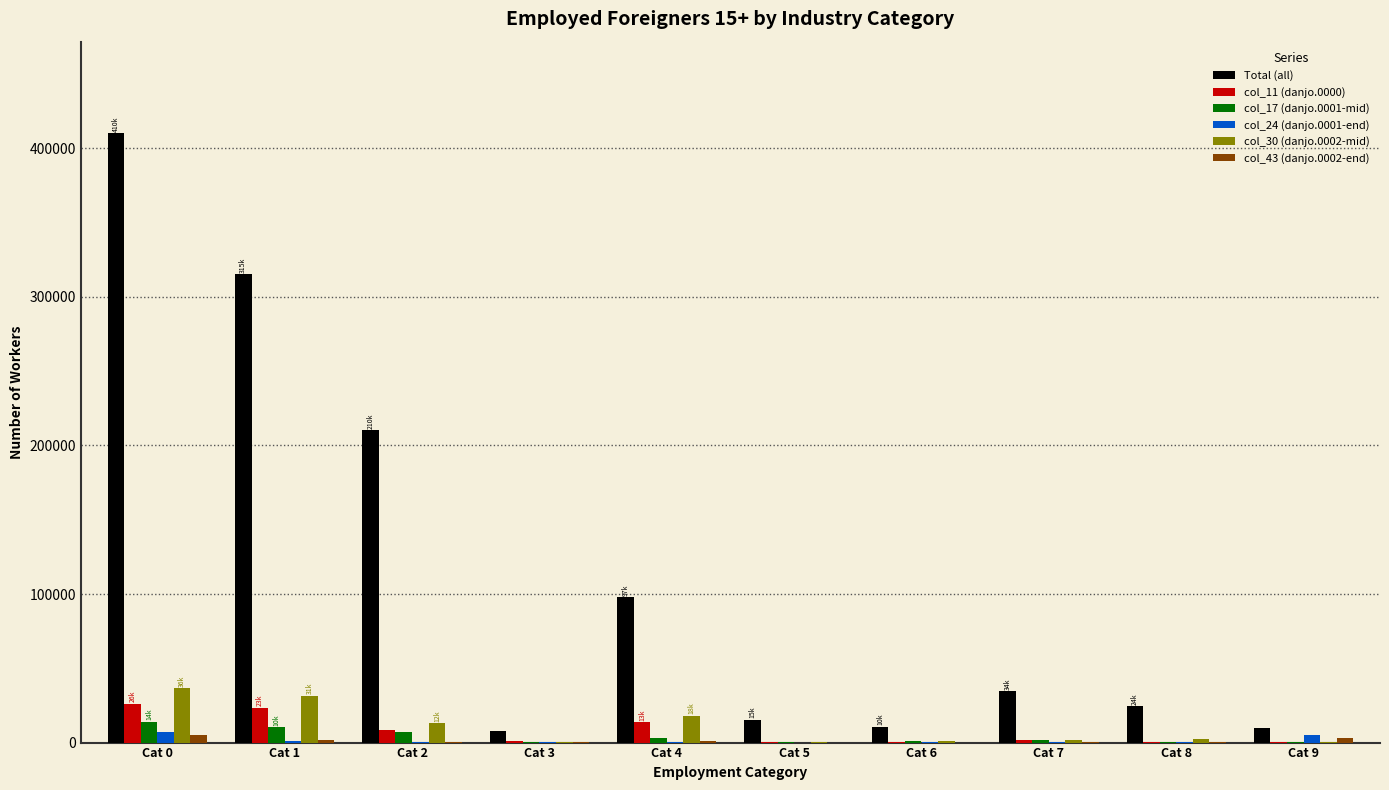

What is the greatest value displayed?

410237